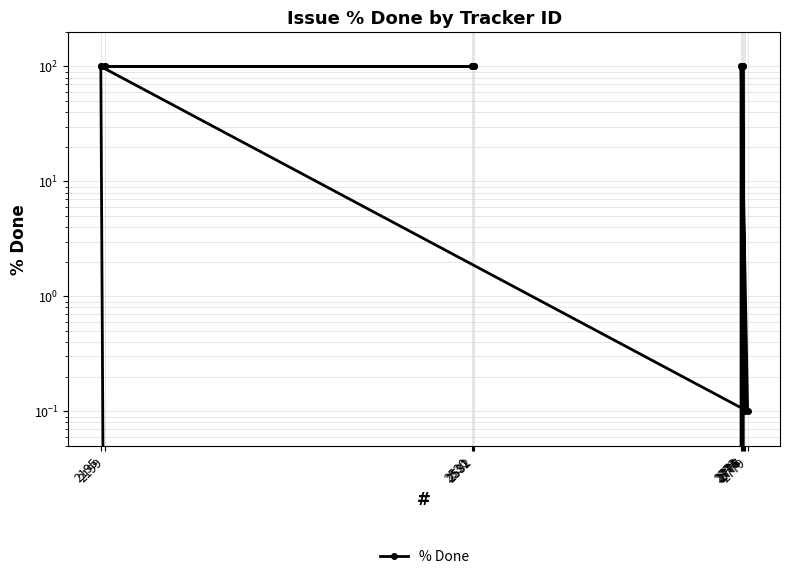

Reading left to right, what are all the values shown in this chart?

100	0	0	100	100	0	100	100	100	100	100